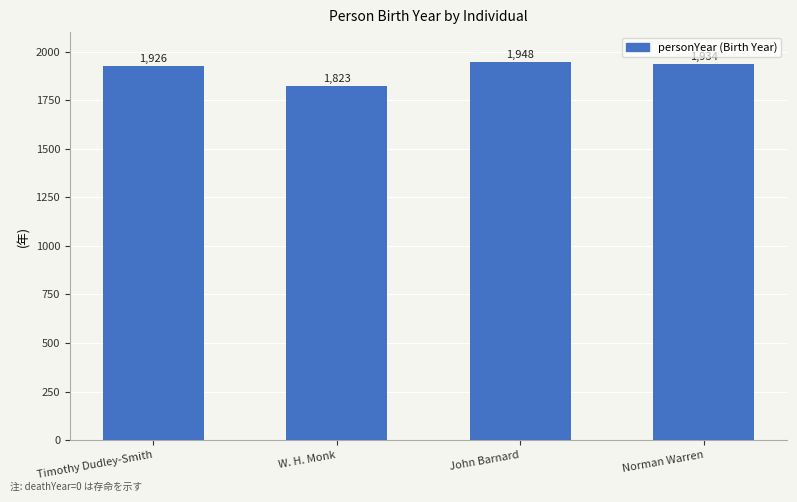

What is the label of the 1st bar from the left?

Timothy Dudley-Smith